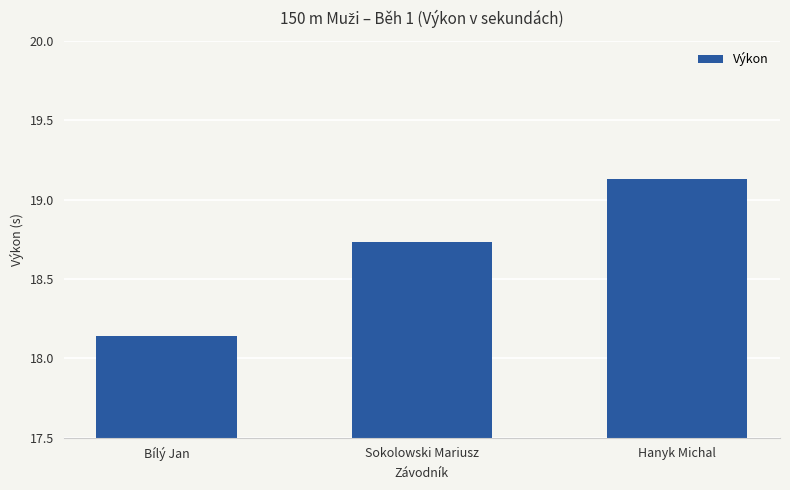

Is it true that the value at Bílý Jan is 4.1?

False